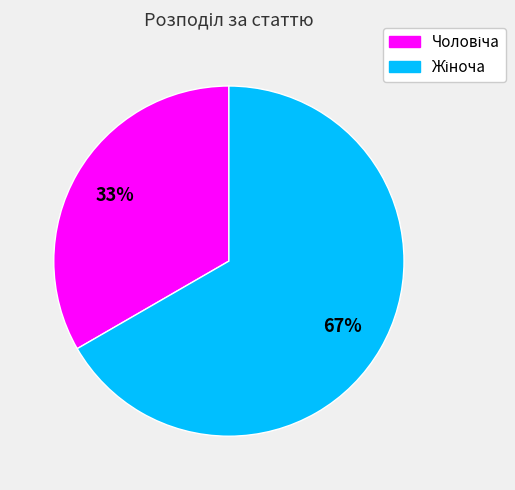

Is there any slice that represents more than half of the pie?

Yes